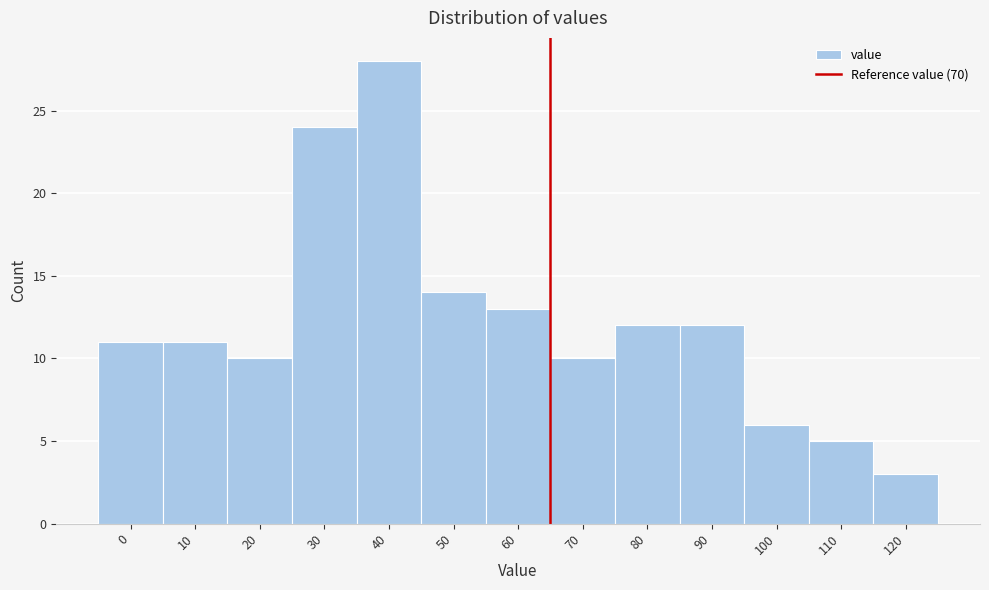

Reading left to right, list all the values displayed in this chart.

0=11	10=11	20=10	30=24	40=28	50=14	60=13	70=10	80=12	90=12	100=6	110=5	120=3